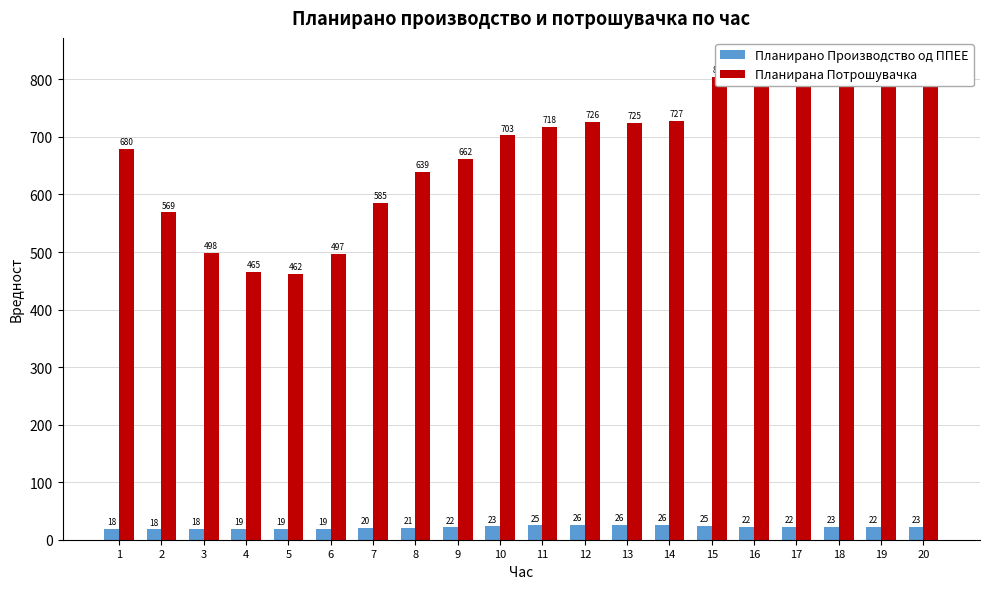

Reading left to right, transcribe all the data shown in this chart.

Планирано Производство од ППЕЕ: 18.3	18.0	18.4	19.1	18.6	19.0	19.9	20.7	21.6	23.1	25.0	26.2	26.4	26.0	24.6	22.4	22.1	22.6	22.3	22.7
Планирана Потрошувачка: 679.7	568.7	498.2	465.2	461.9	497.0	585.0	639.3	661.7	702.7	717.8	726.1	725.0	727.4	804.9	800.1	804.6	830.6	813.6	797.6